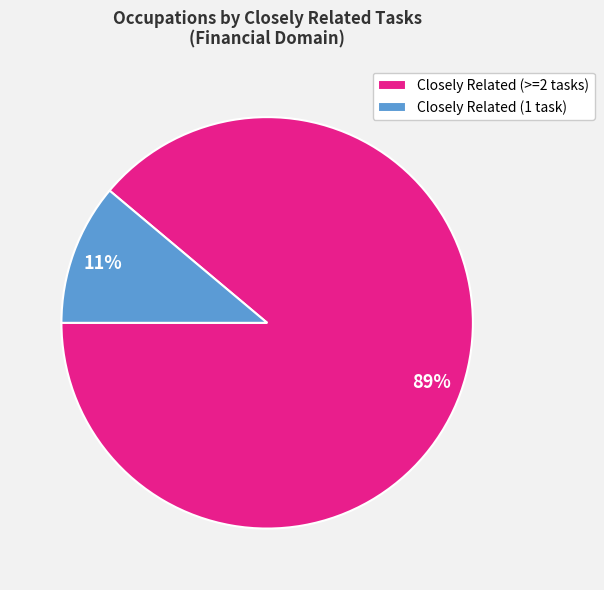

How many segments does this pie chart have?

2